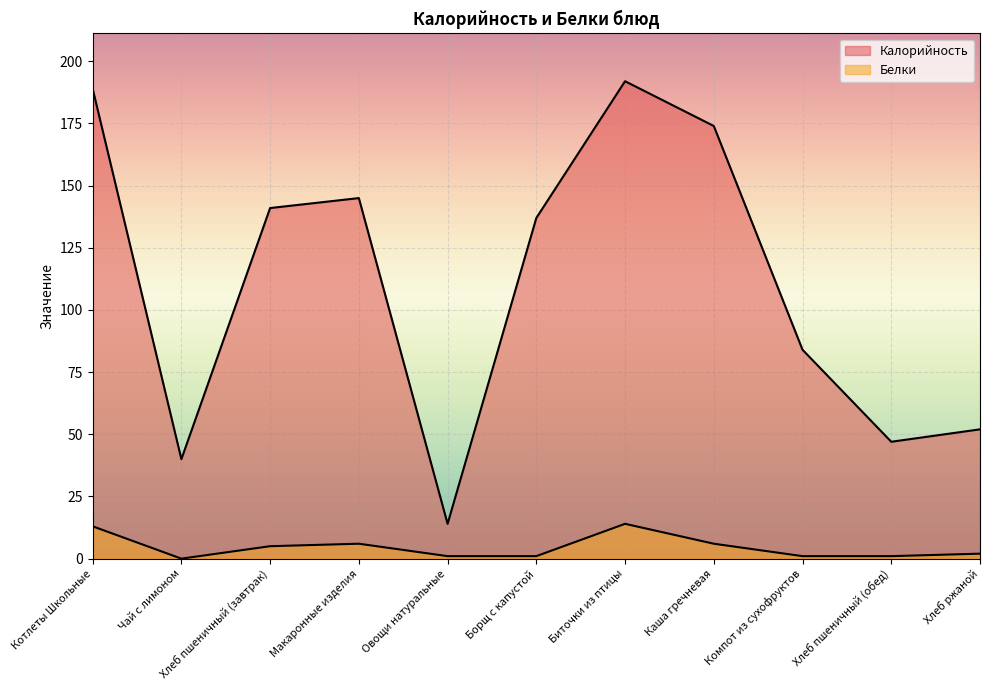

What position from the right is Борщ с капустой?

6